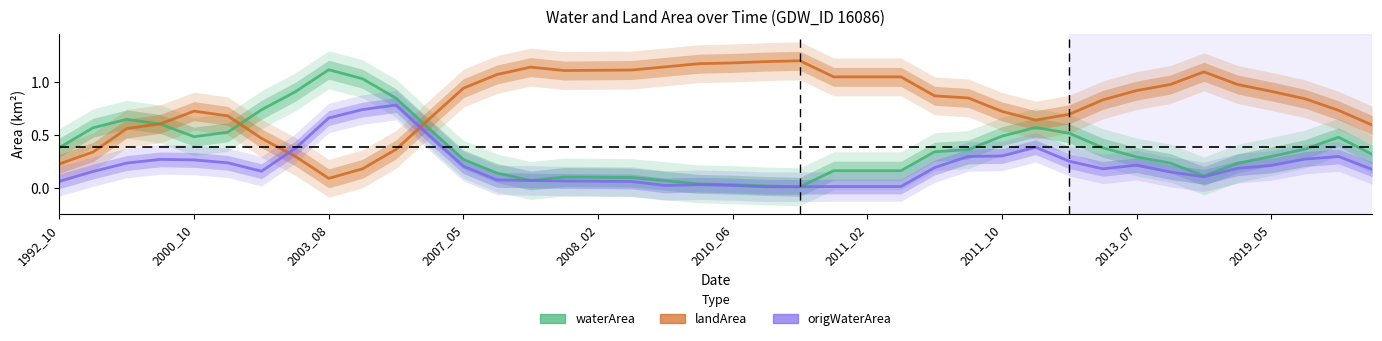

What value does the origWaterArea series have at 31?

0.2